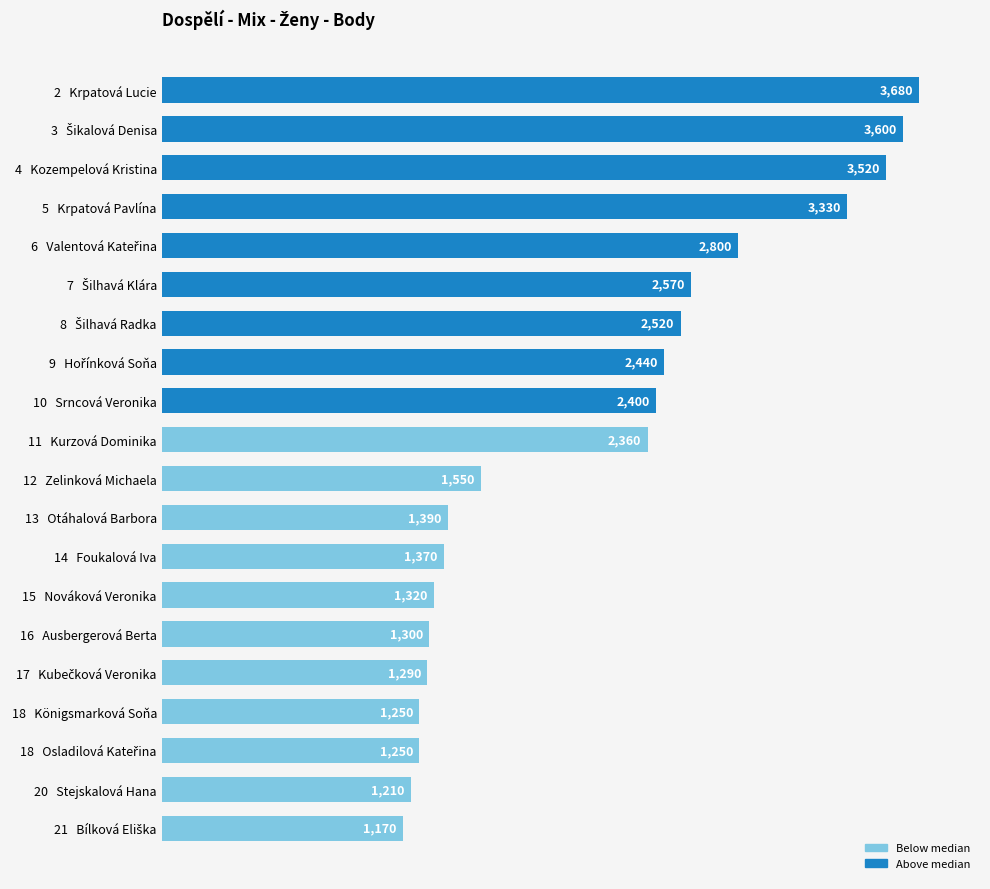

What is the smallest value displayed?

1170